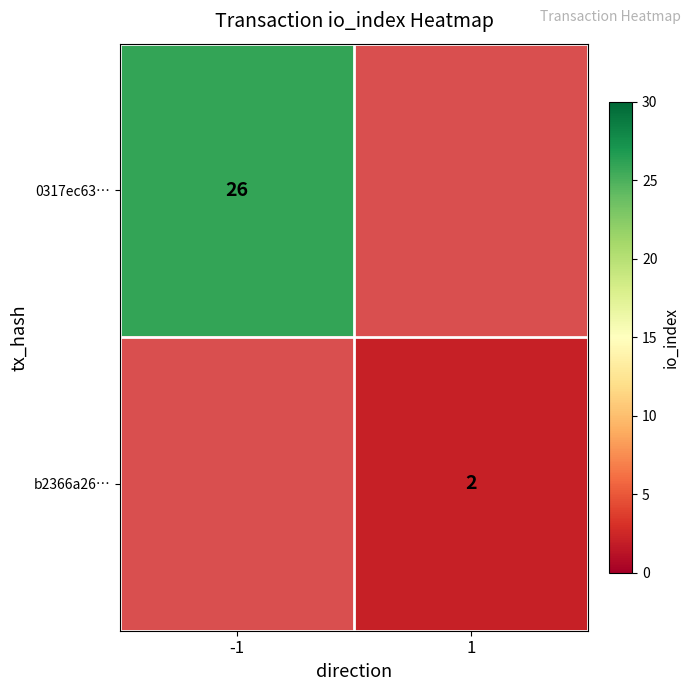

The value of 0317ec63… at -1 is 17. True or false?

False